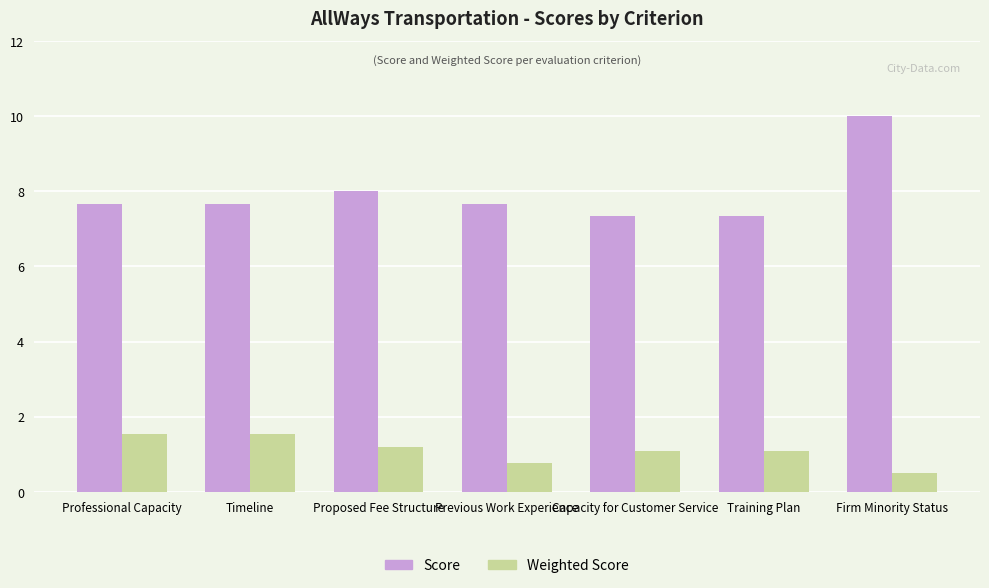

Which label corresponds to the smallest value in the chart?

Firm Minority Status